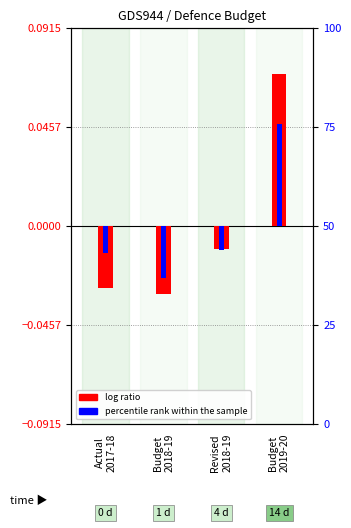

Which series changed the most between Budget
2018-19 and Budget
2019-20?

log ratio